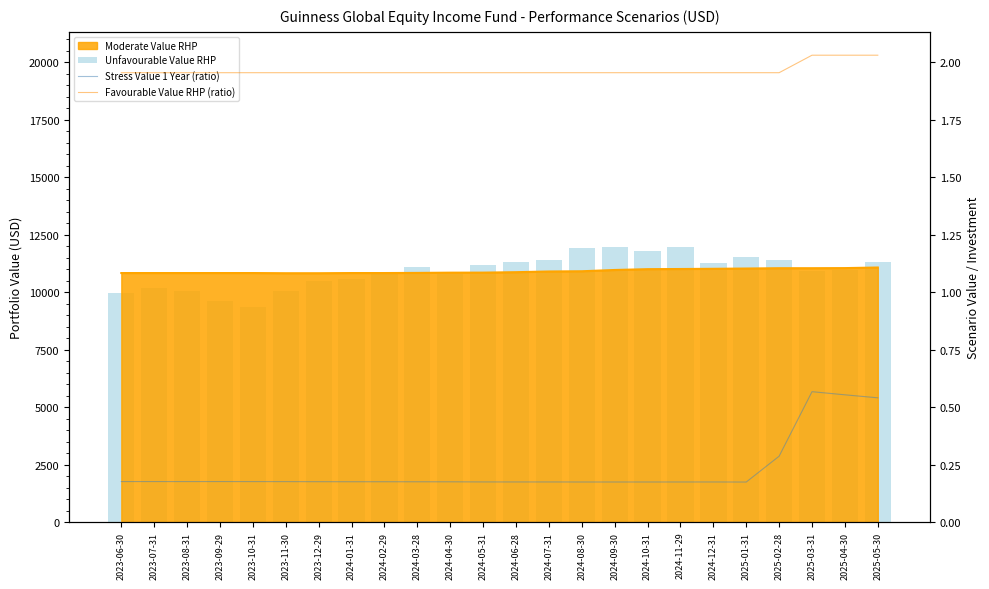

Which series has the largest range (max minus min)?

Unfavourable Value RHP